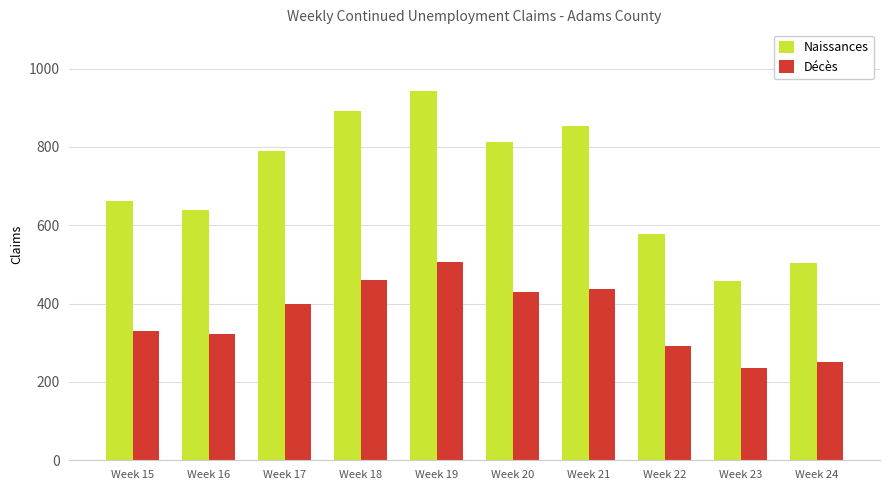

What are all the series names shown in the legend?

Naissances, Décès